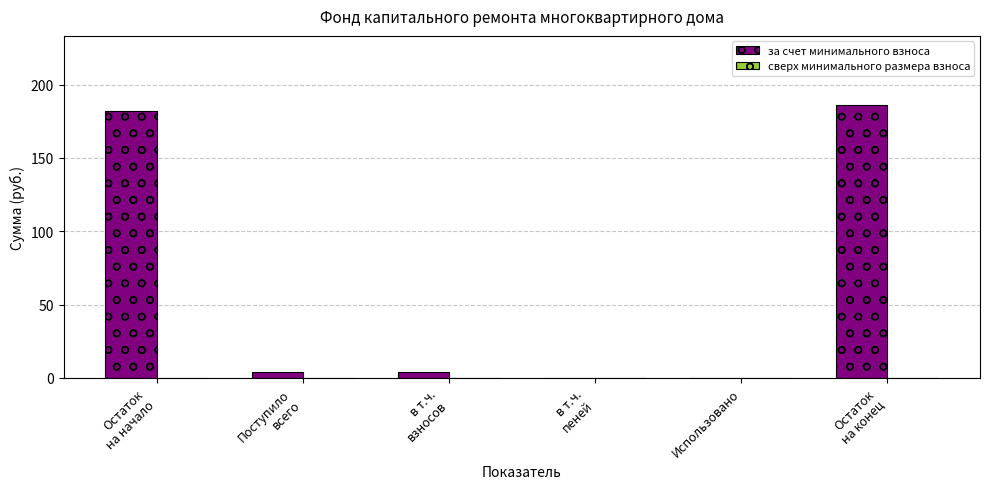

What is the sum of all values?

375.8